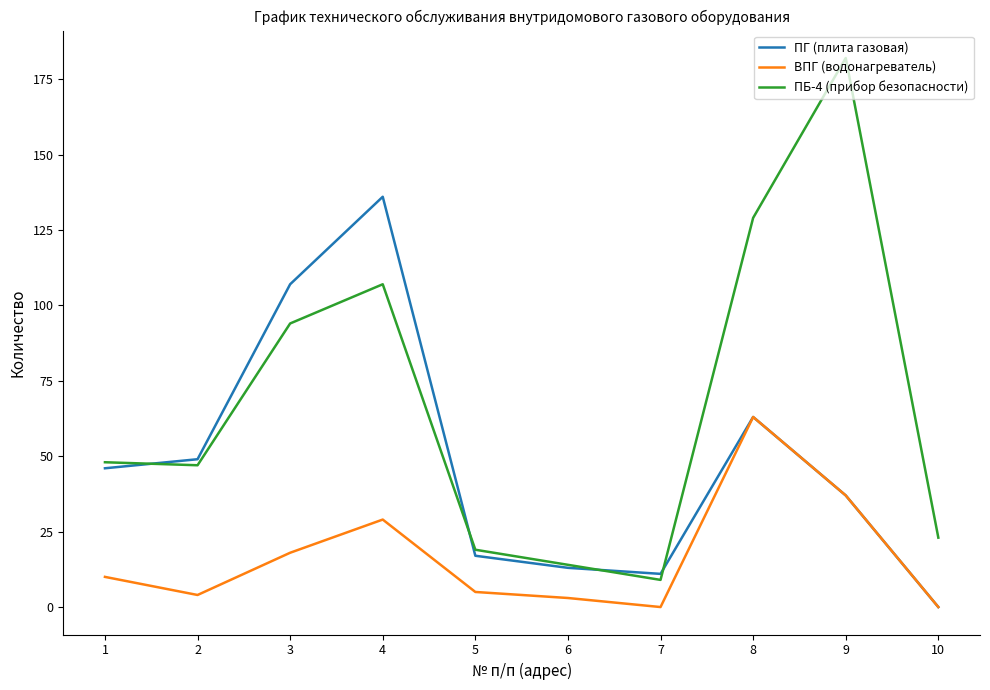

Which series has the largest total across all categories?

ПБ-4 (прибор безопасности)